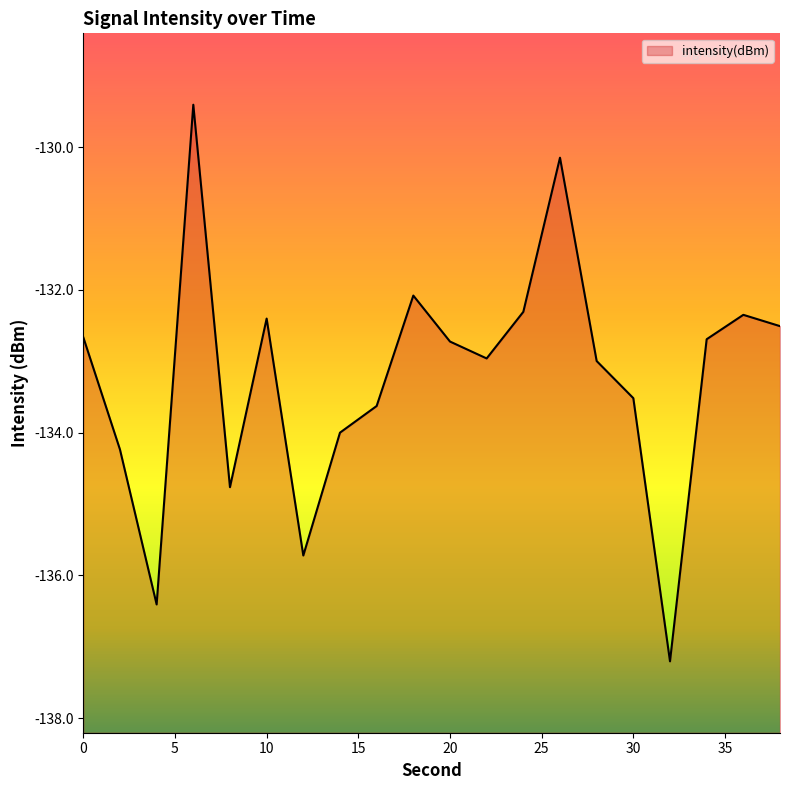

At which label is the value closest to -133?

28